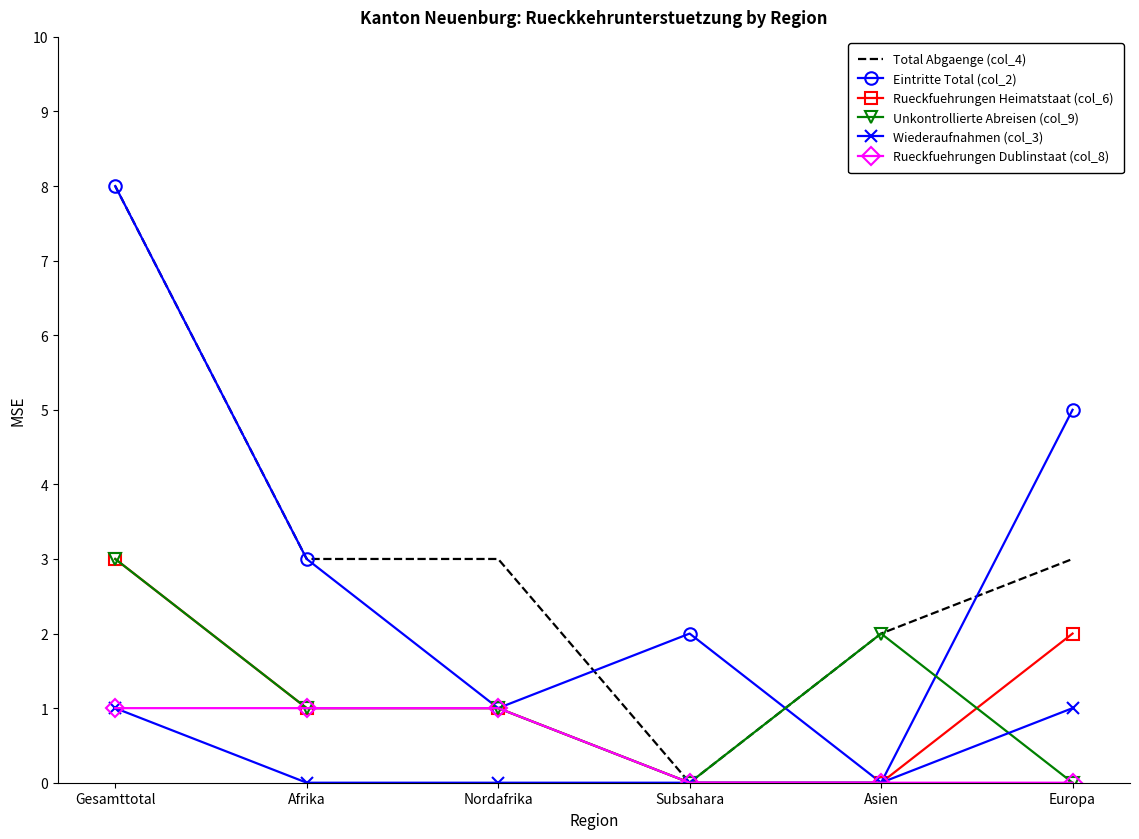

Between Afrika and Nordafrika, which series saw the biggest shift?

Eintritte Total (col_2)